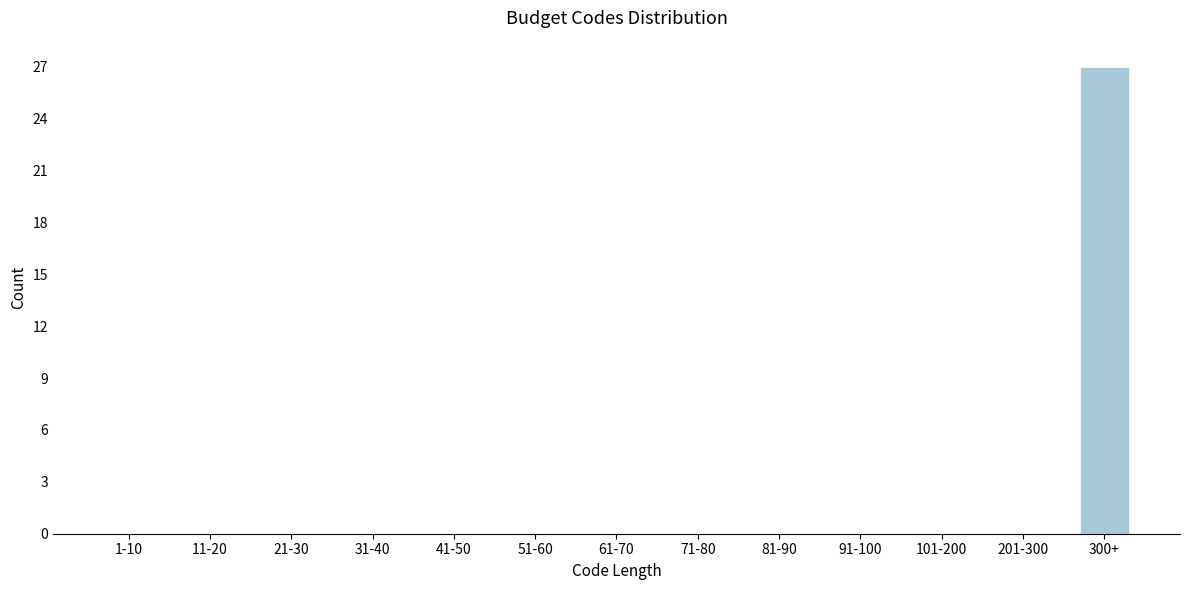

Reading left to right, list all the values displayed in this chart.

1-10=0	11-20=0	21-30=0	31-40=0	41-50=0	51-60=0	61-70=0	71-80=0	81-90=0	91-100=0	101-200=0	201-300=0	300+=27